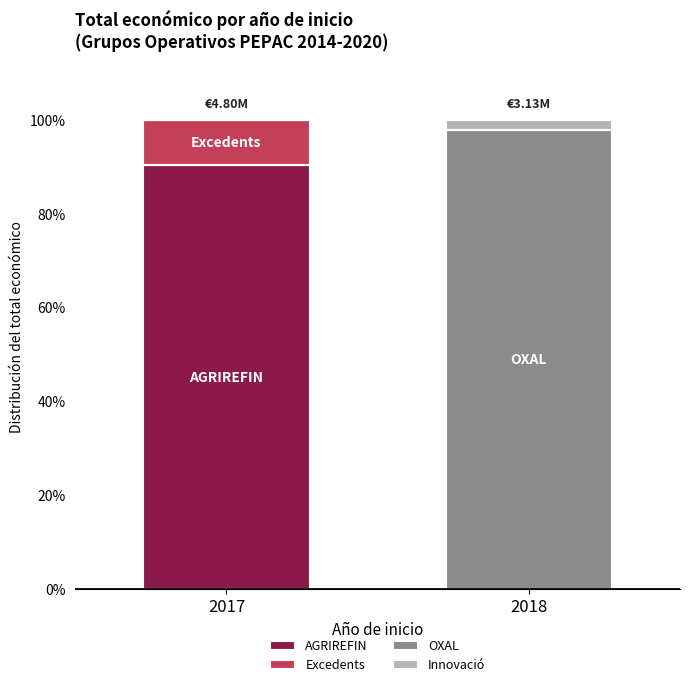

Count the number of data series in this chart.

4